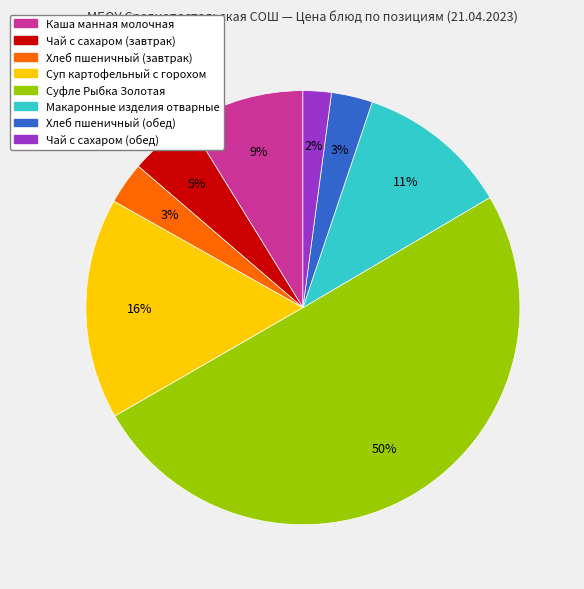

How many segments does this pie chart have?

8